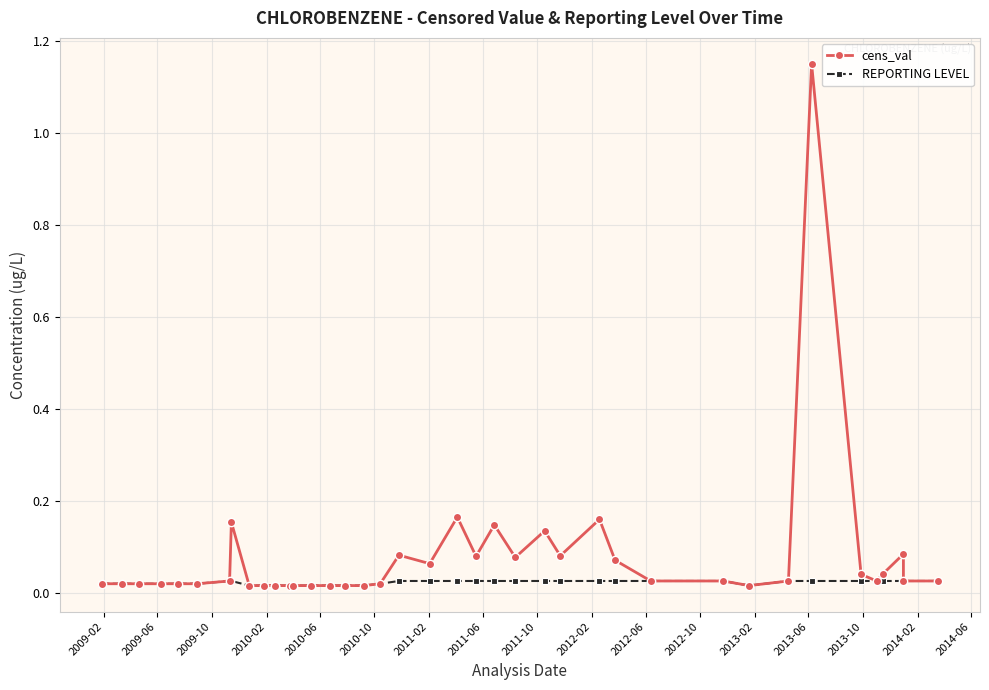

True or false: REPORTING LEVEL and cens_val intersect in this chart.

False